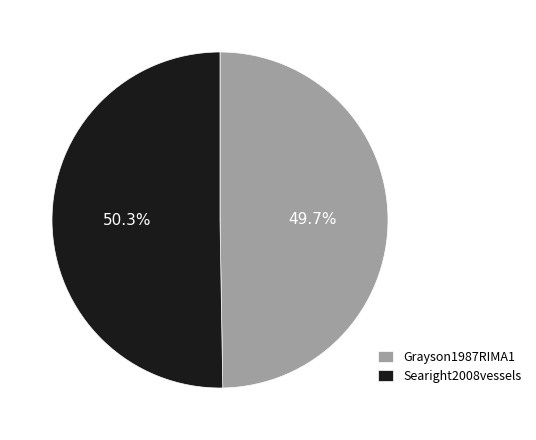

To the nearest percent, what is the combined percentage of Grayson1987RIMA1 and Searight2008vessels?

100%